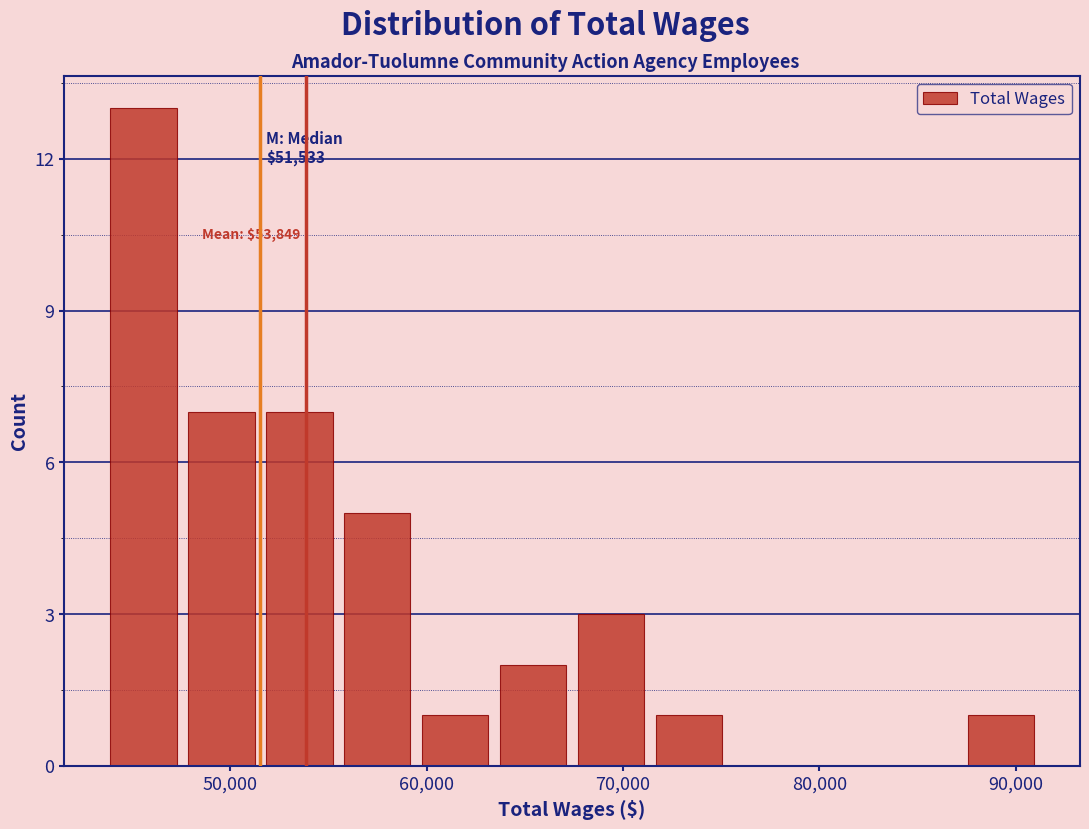

Read against the x-axis, roughly where is the centre of the tallest bar?

46000